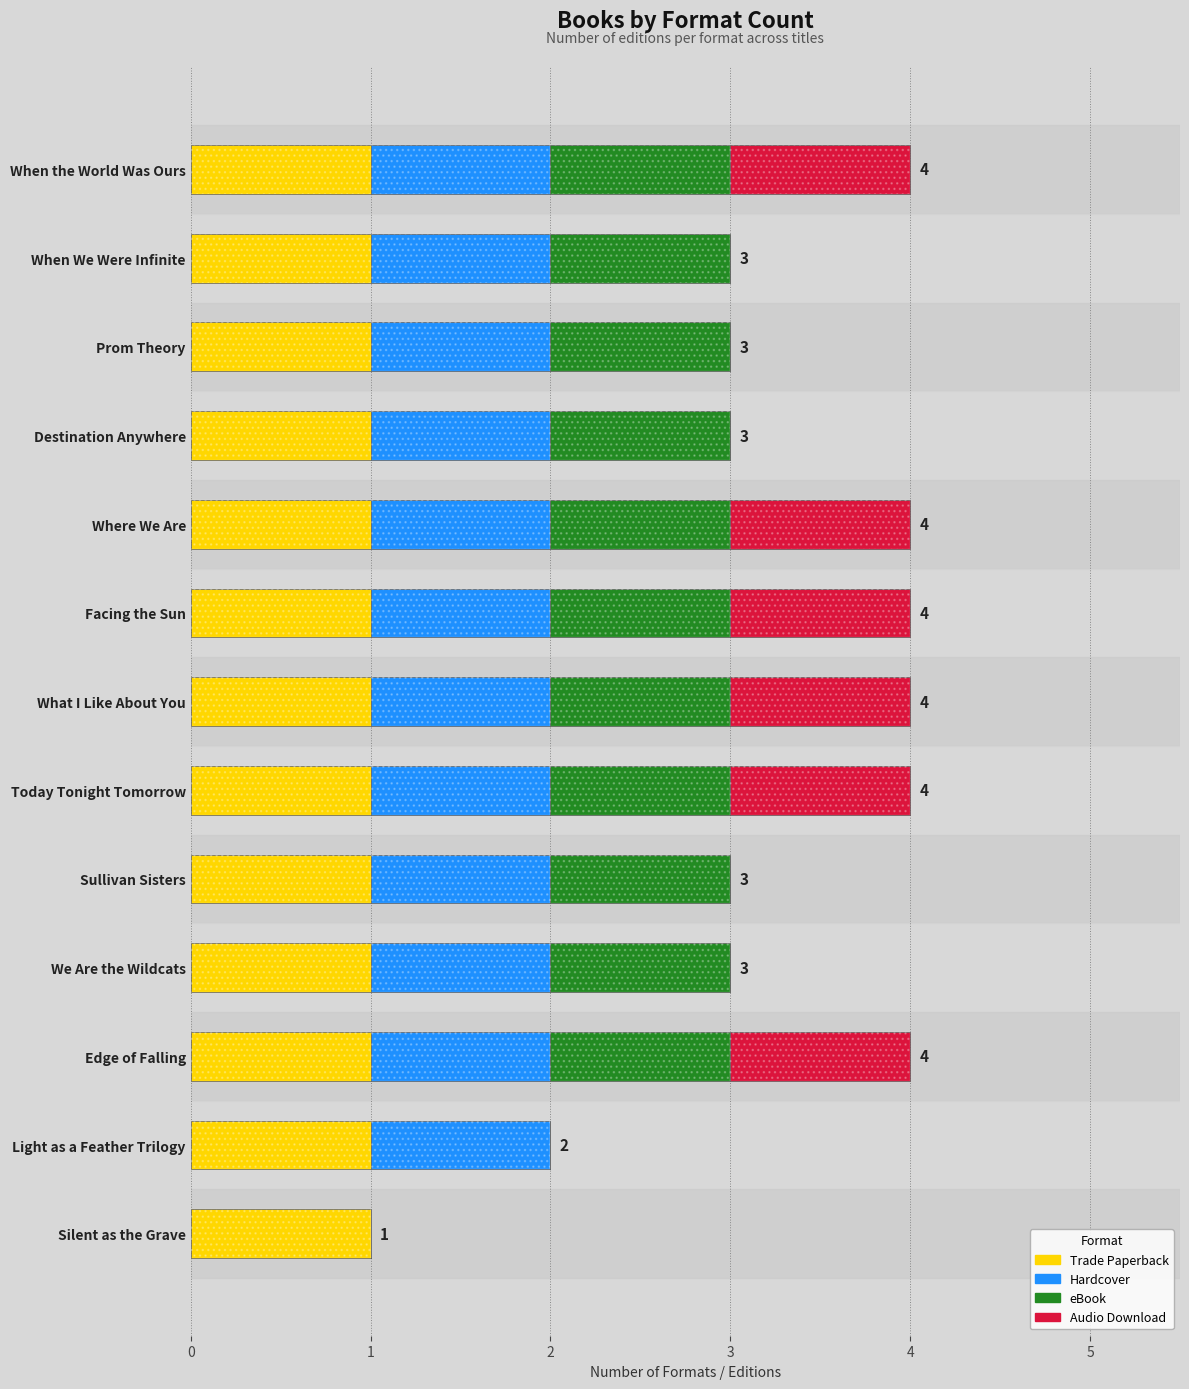

Which series has the largest range (max minus min)?

Hardcover